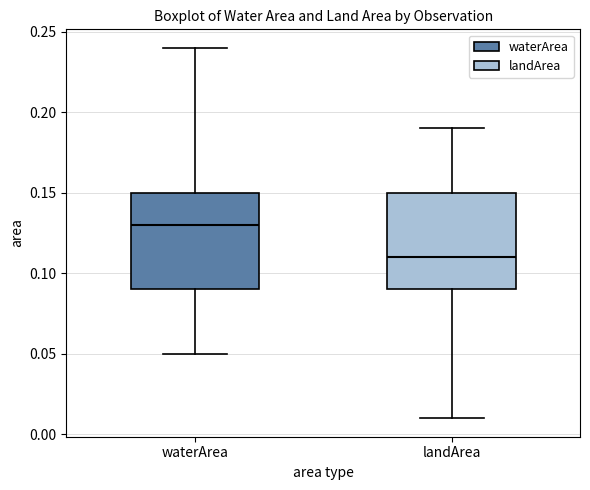

Which box's median line is the highest?

waterArea